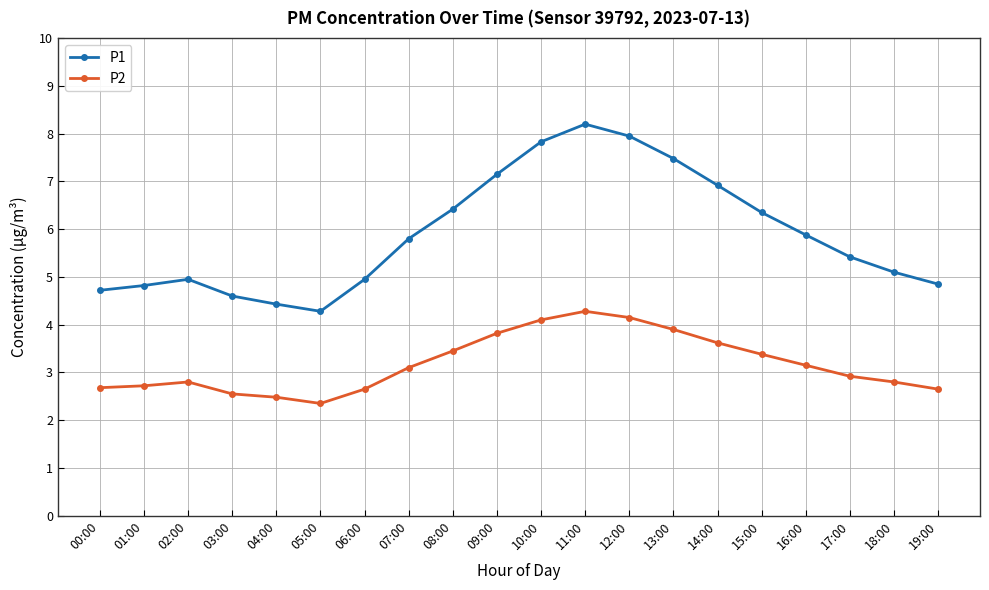

How many data points in P1 are above 5?

12